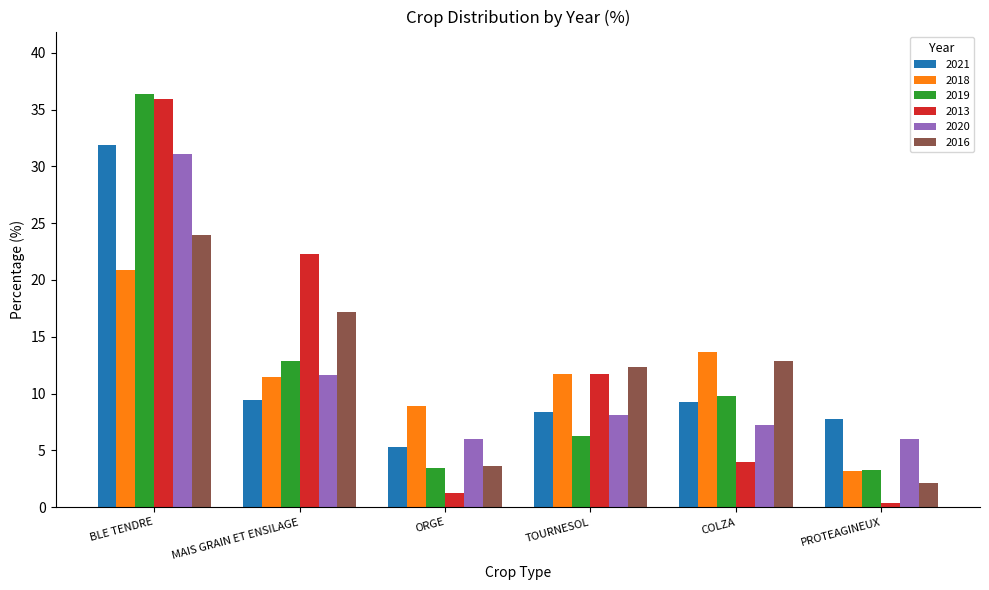

The 2016 series shows 2.0 at ORGE. True or false?

False